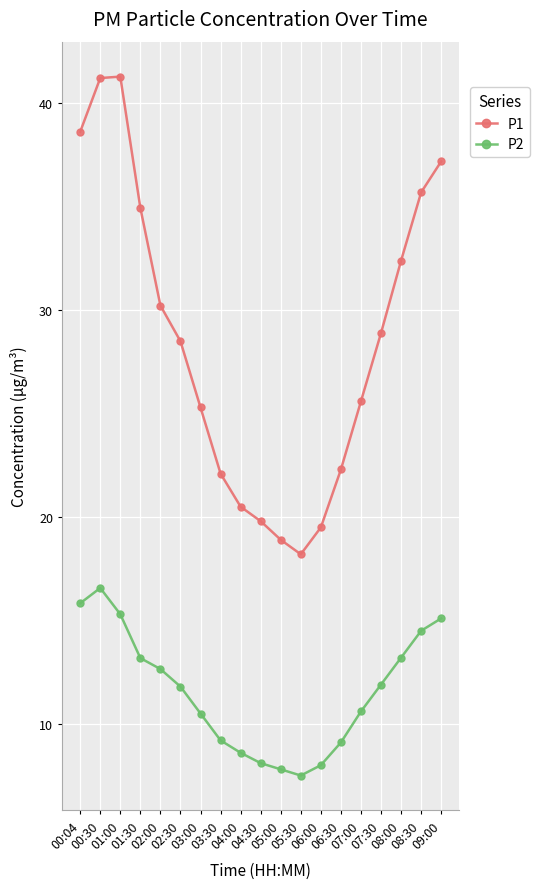

What is the sum of the P1 values at 03:30 and 02:30?

50.6